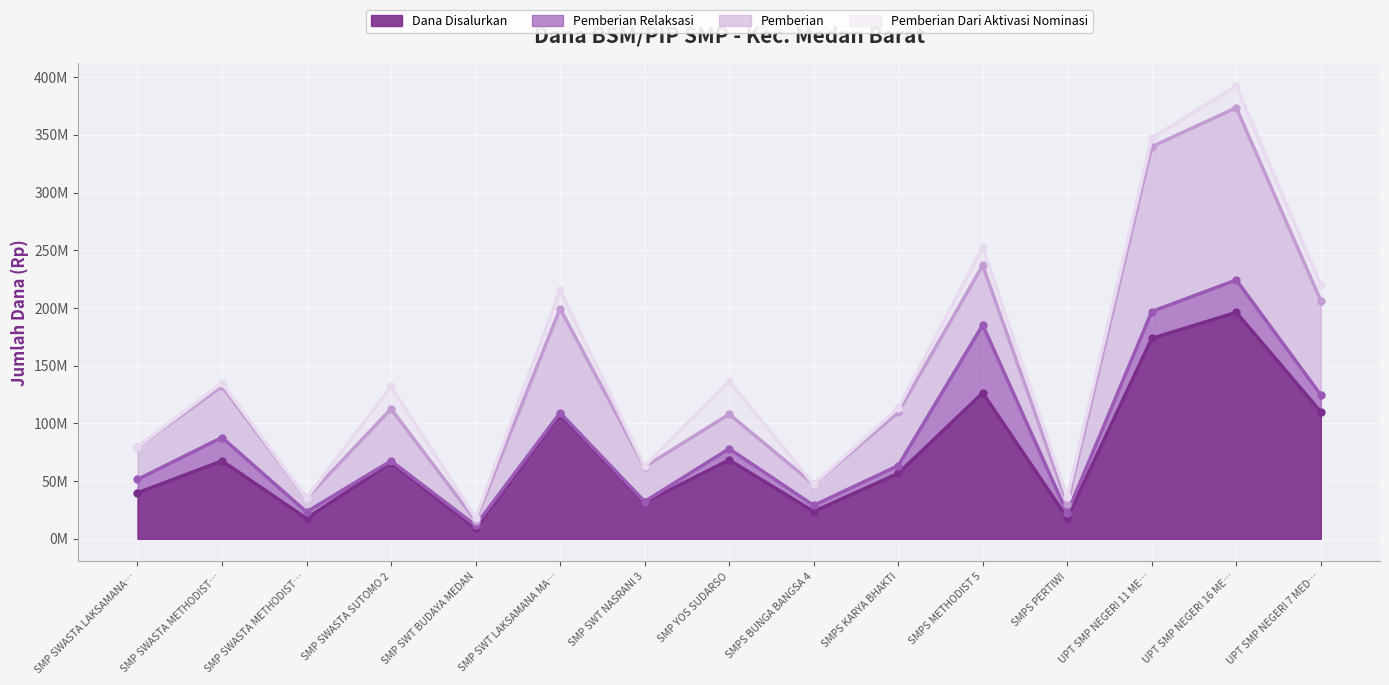

At which category does Pemberian Dari Aktivasi Nominasi reach its first local valley?

SMP SWASTA METHODIST- 8